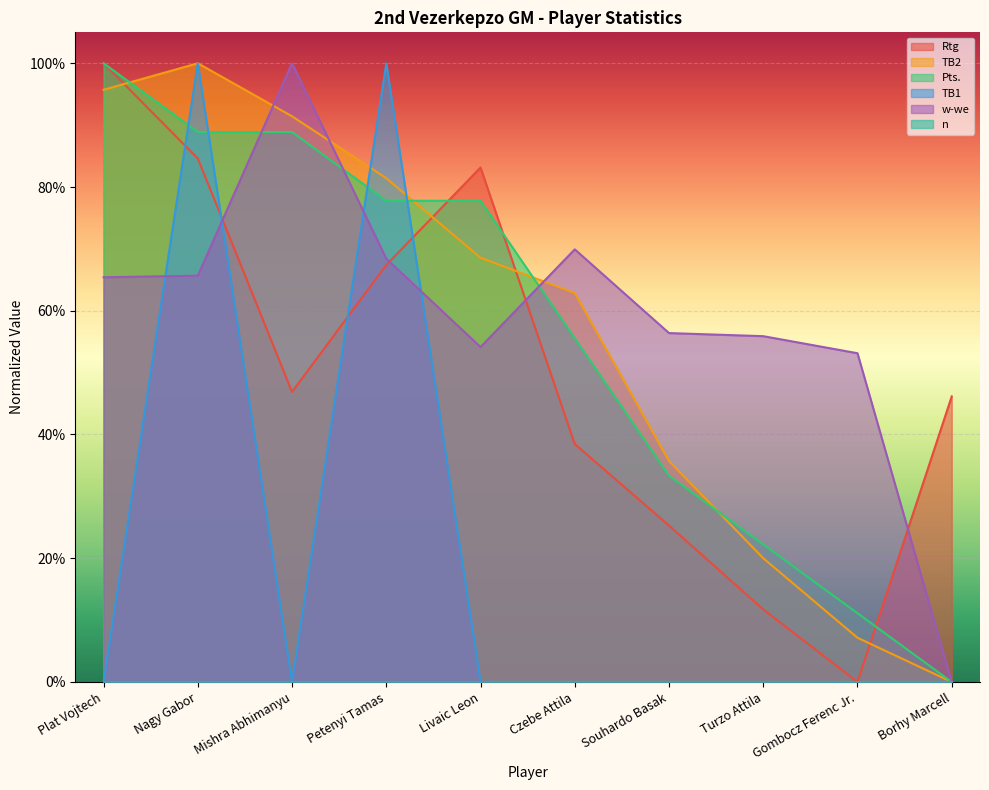

How many values in the Rtg series exceed 0?

9